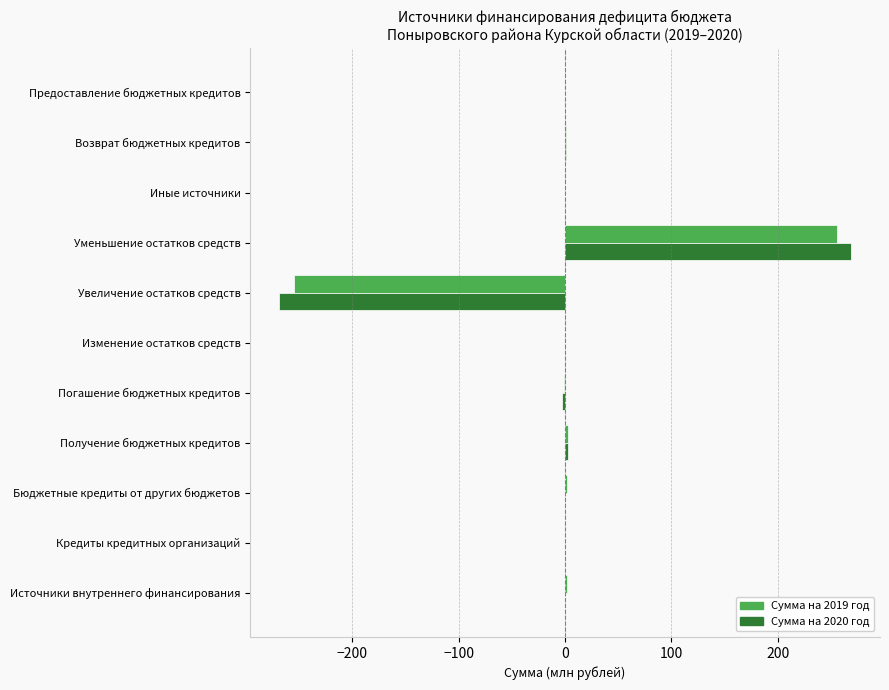

At which category is the sum across all series the highest?

Уменьшение остатков средств